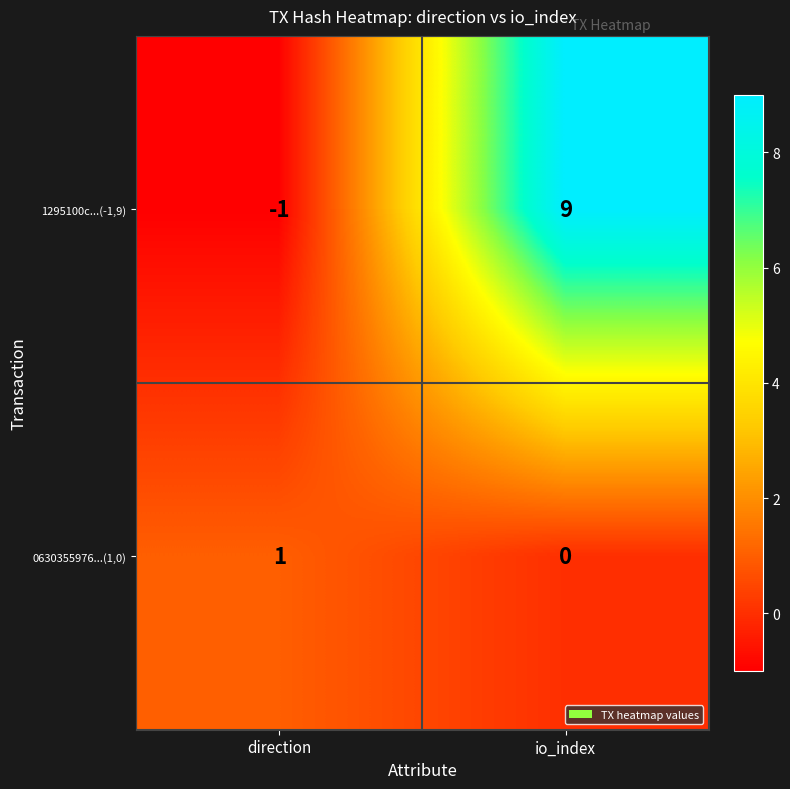

What is the maximum value shown in the chart?

9